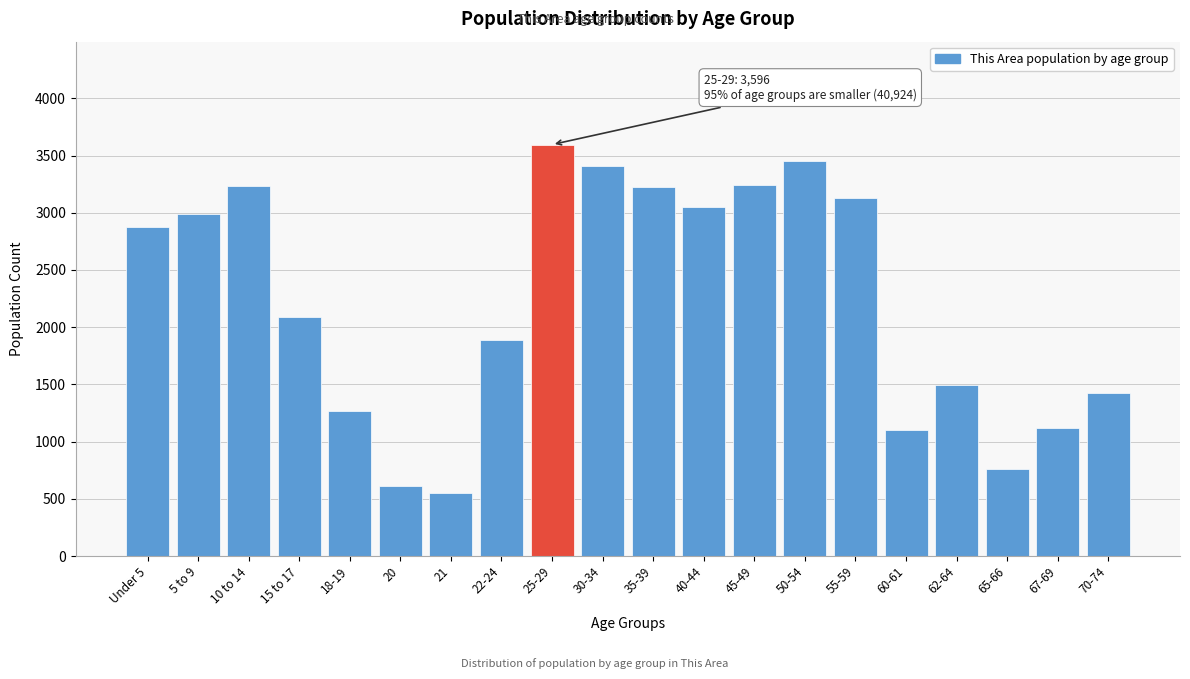

What is the difference between the maximum and minimum values?

3041